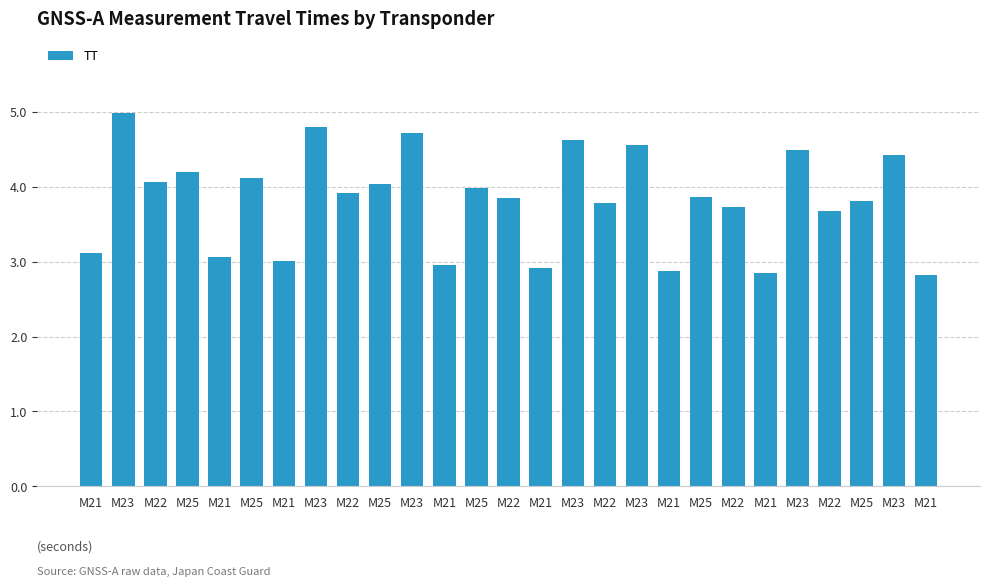

How many data points does each series have?

27